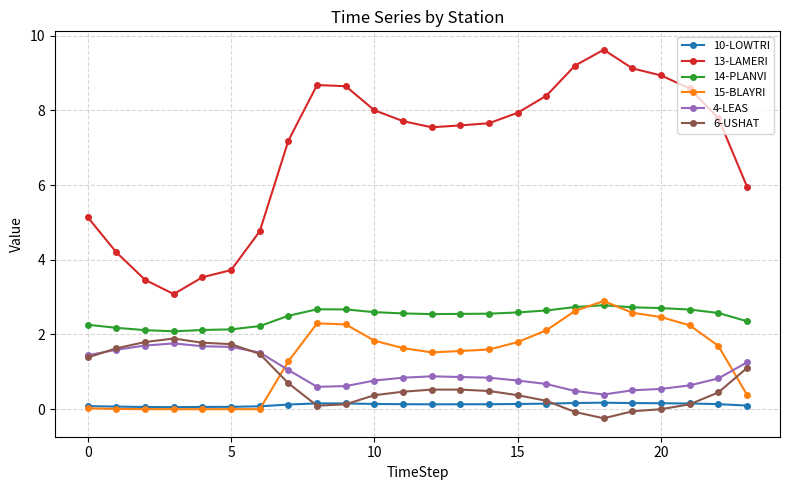

How many series are shown in this chart?

6